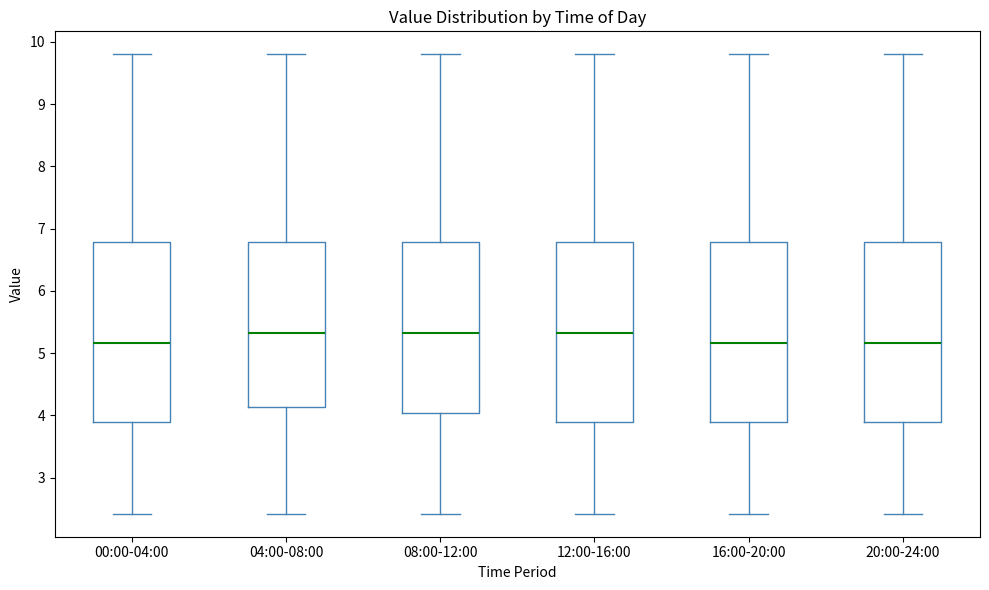

Reading left to right, transcribe this box plot: for each box, give where its median line is, the range the box spans, and where its two whiskers end, as read against the y-axis. The values are not printed on the chart, so give them approximately, as read against the axis.

00:00-04:00: median 5.2, box 3.9 to 6.8, whiskers 2.4 to 9.8
04:00-08:00: median 5.3, box 4.1 to 6.8, whiskers 2.4 to 9.8
08:00-12:00: median 5.3, box 4.0 to 6.8, whiskers 2.4 to 9.8
12:00-16:00: median 5.3, box 3.9 to 6.8, whiskers 2.4 to 9.8
16:00-20:00: median 5.2, box 3.9 to 6.8, whiskers 2.4 to 9.8
20:00-24:00: median 5.2, box 3.9 to 6.8, whiskers 2.4 to 9.8